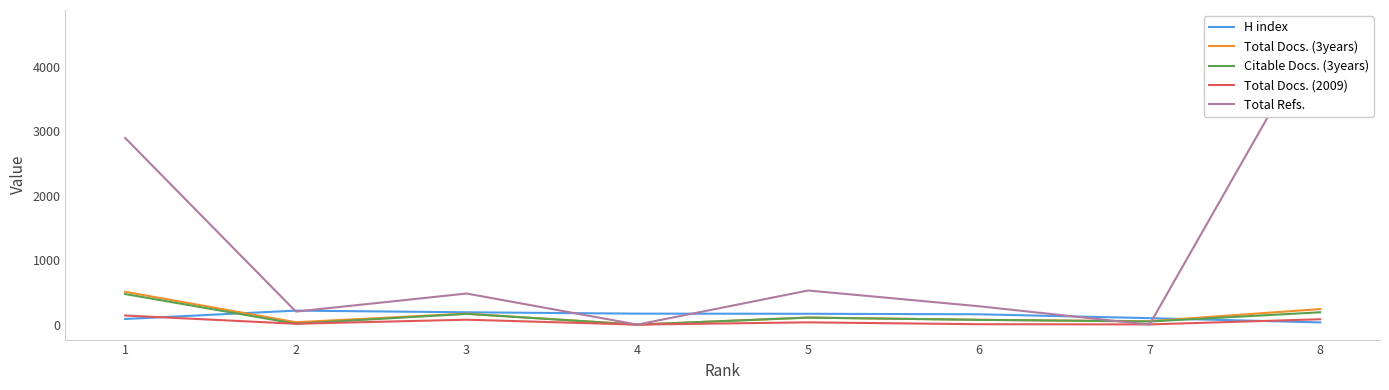

Reading left to right, list all the values displayed in this chart.

H index: 87	217	191	170	168	160	100	34
Total Docs. (3years): 509	37	170	0	110	74	53	241
Citable Docs. (3years): 474	14	166	0	108	74	48	191
Total Docs. (2009): 141	13	76	0	35	6	3	83
Total Refs.: 2895	202	482	0	529	285	0	4648